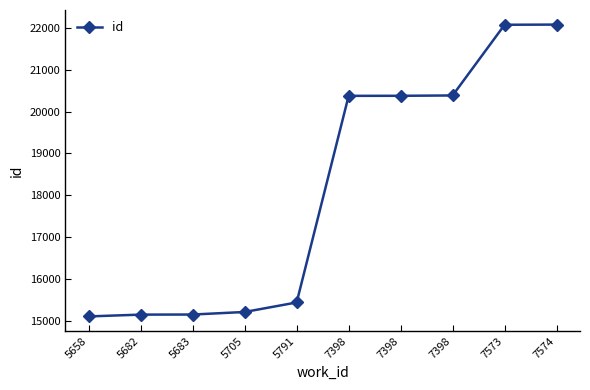

What is the change in value from 5658 to 5682?

+43